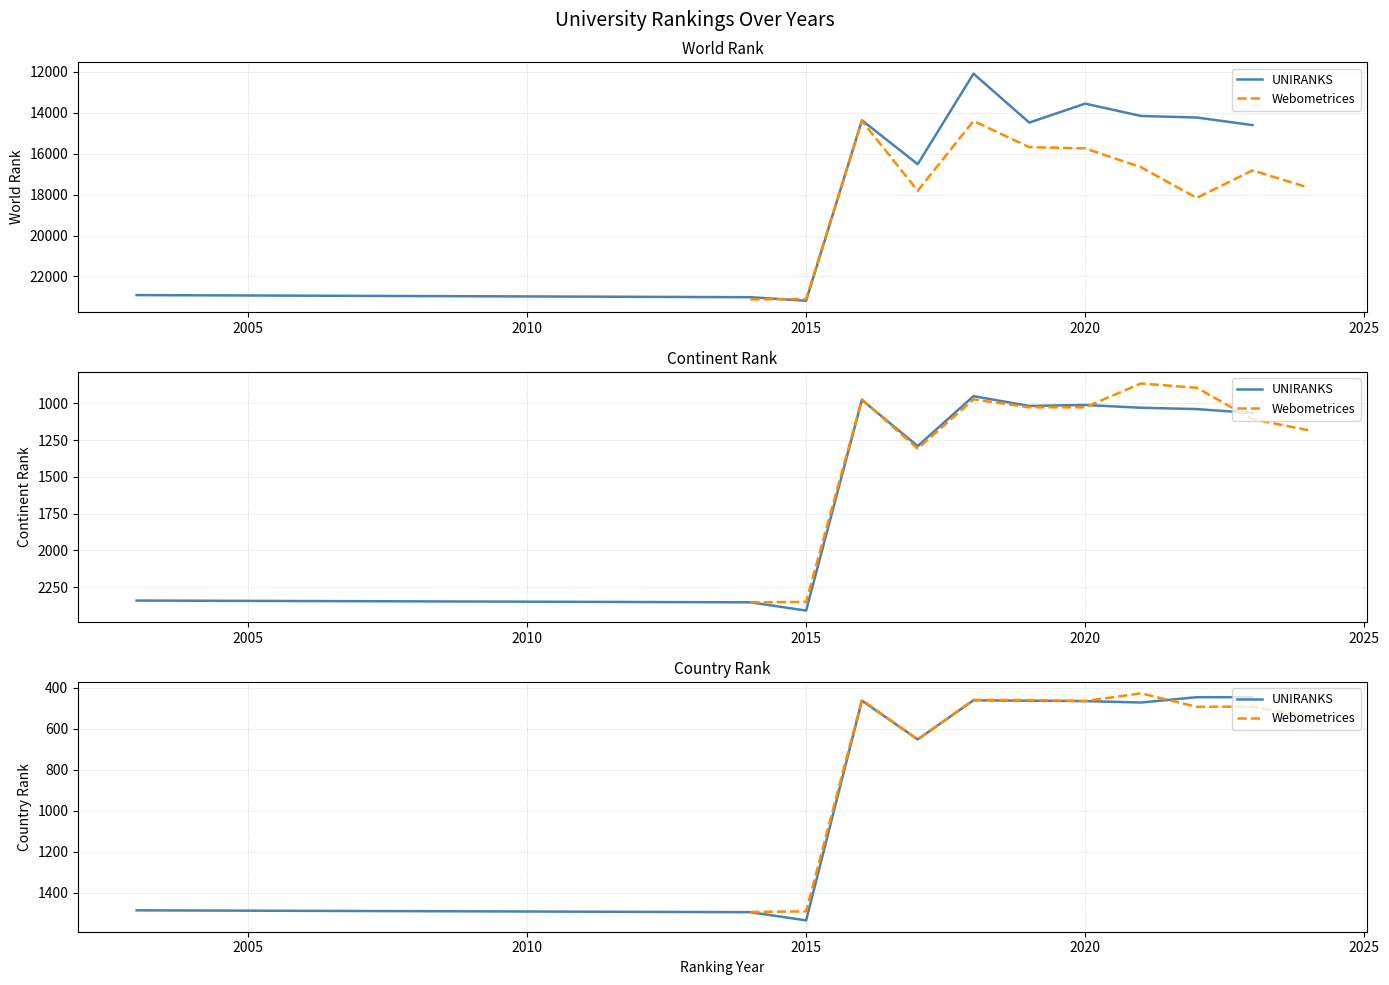

Which series ends up on top after the final intersection of Webometrices and UNIRANKS?

Webometrices